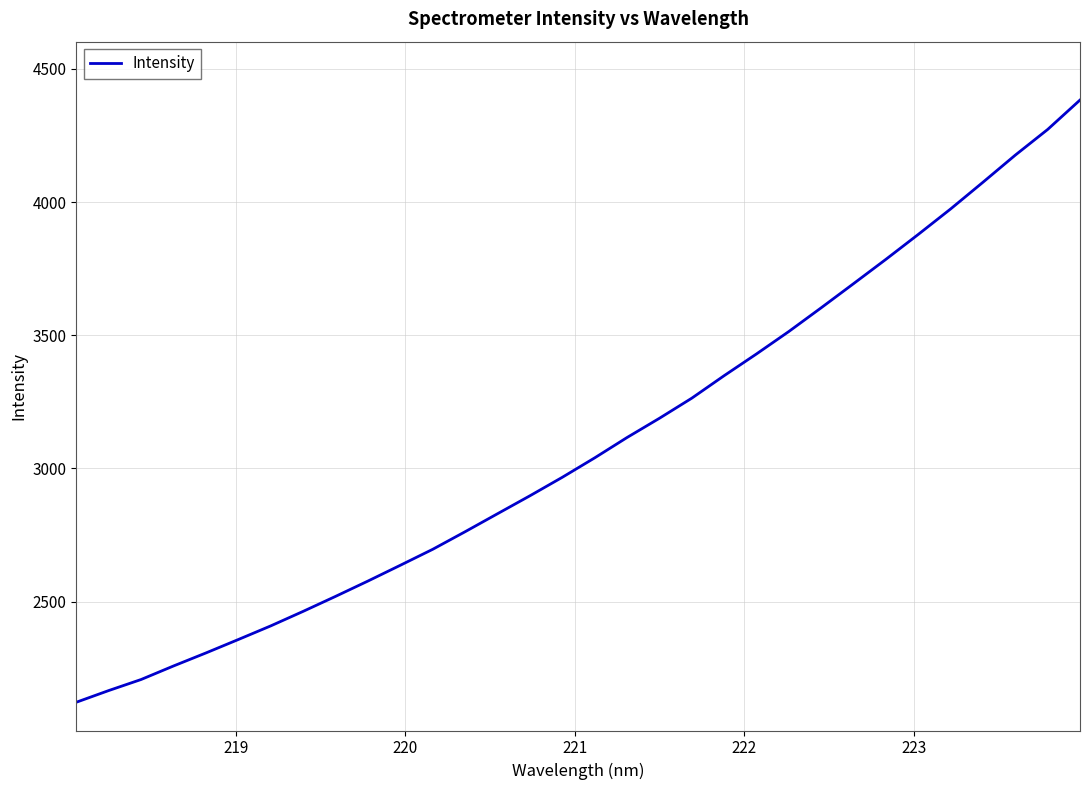

Does the chart have visible grid lines?

Yes